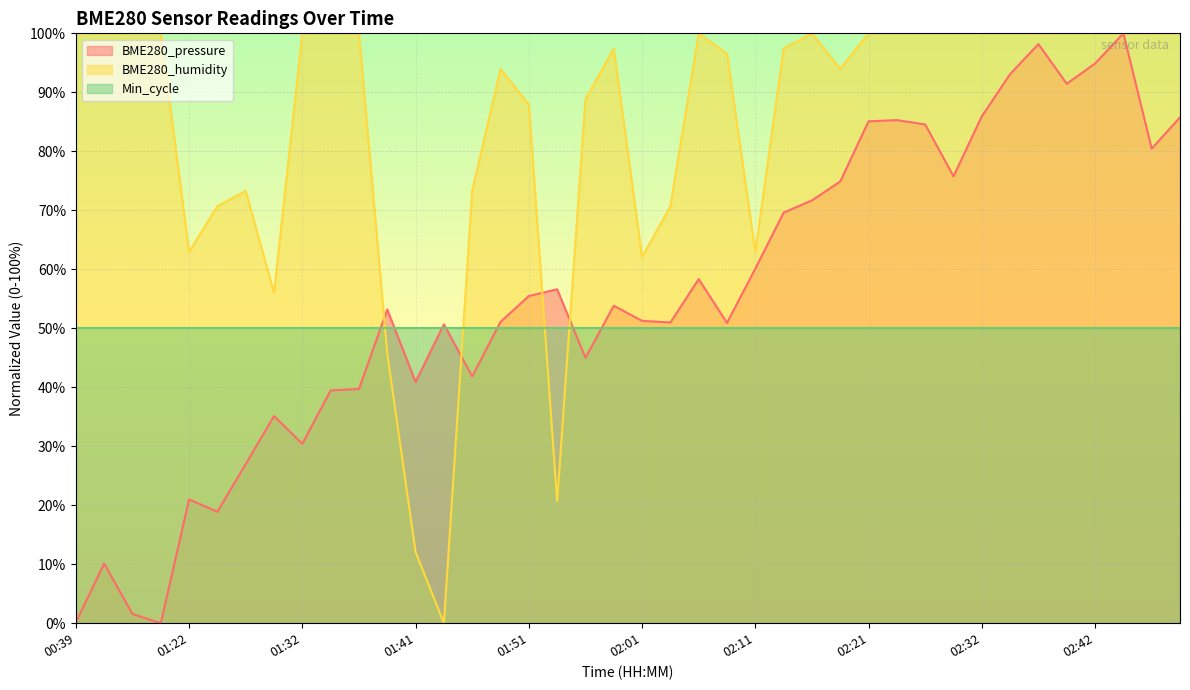

What is the value of the BME280_humidity point at the 4th from the left?

100.0